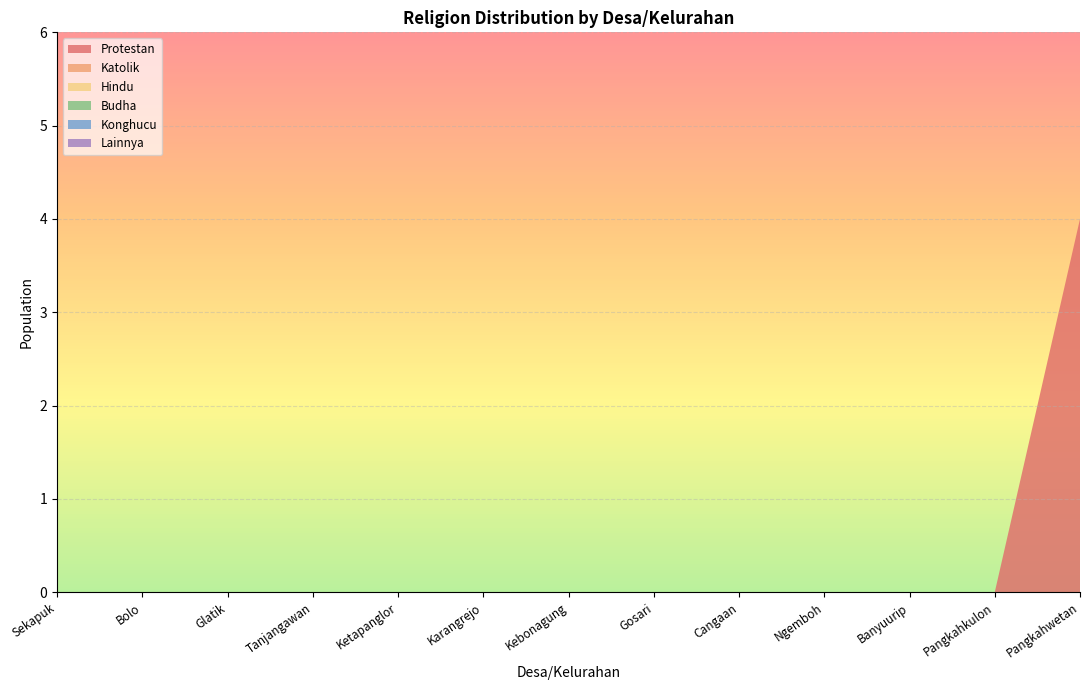

Reading left to right, transcribe all the data shown in this chart.

Protestan: 0	0	0	0	0	0	0	0	0	0	0	0	4
Katolik: 0	0	0	0	0	0	0	0	0	0	0	0	0
Hindu: 0	0	0	0	0	0	0	0	0	0	0	0	0
Budha: 0	0	0	0	0	0	0	0	0	0	0	0	0
Konghucu: 0	0	0	0	0	0	0	0	0	0	0	0	0
Lainnya: 0	0	0	0	0	0	0	0	0	0	0	0	0